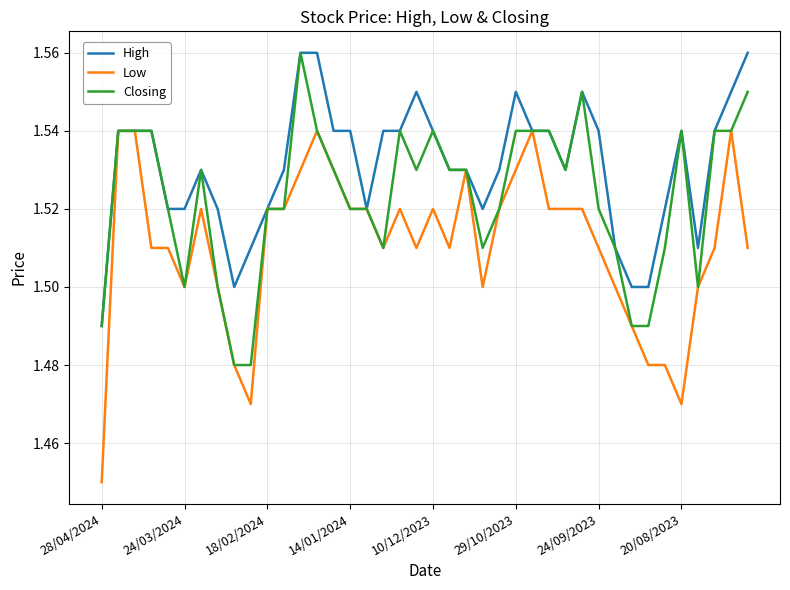

Rank the series by their average value, from lowest to highest.

Low, Closing, High